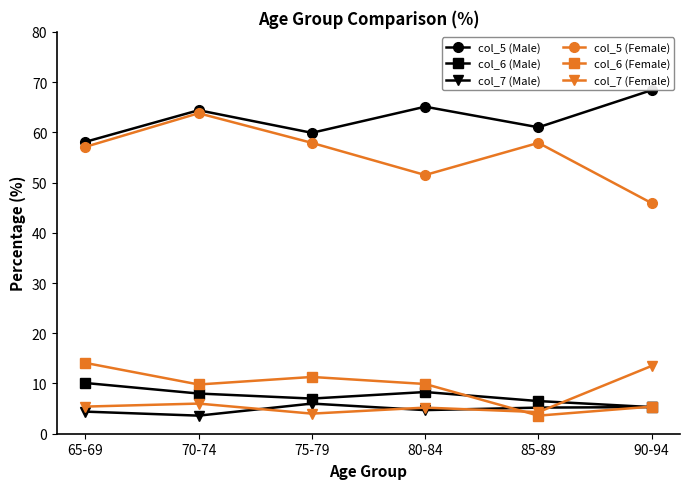

What is the label of the 1st point from the left?

65-69